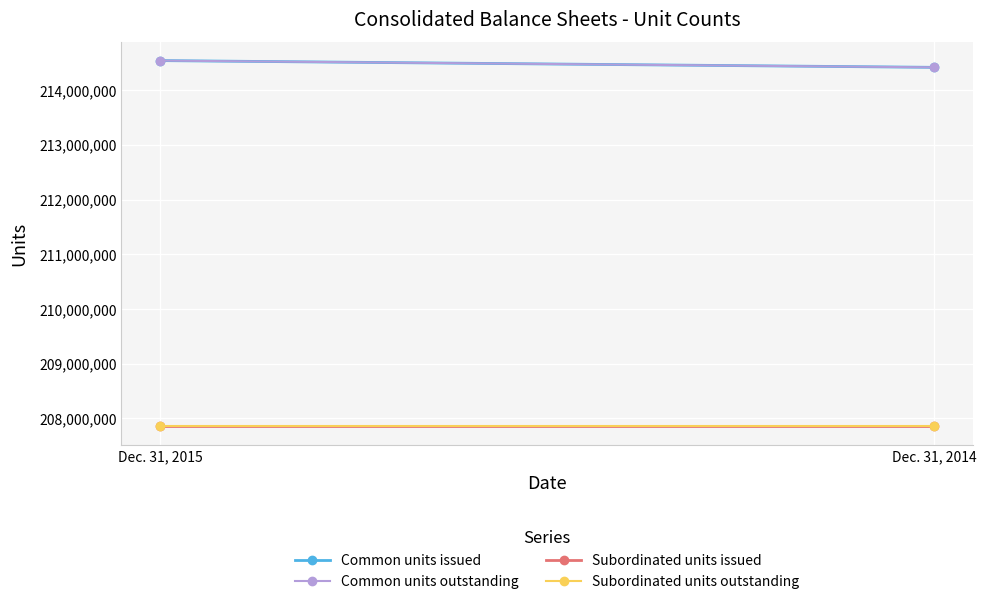

Which series has the largest range (max minus min)?

Common units issued